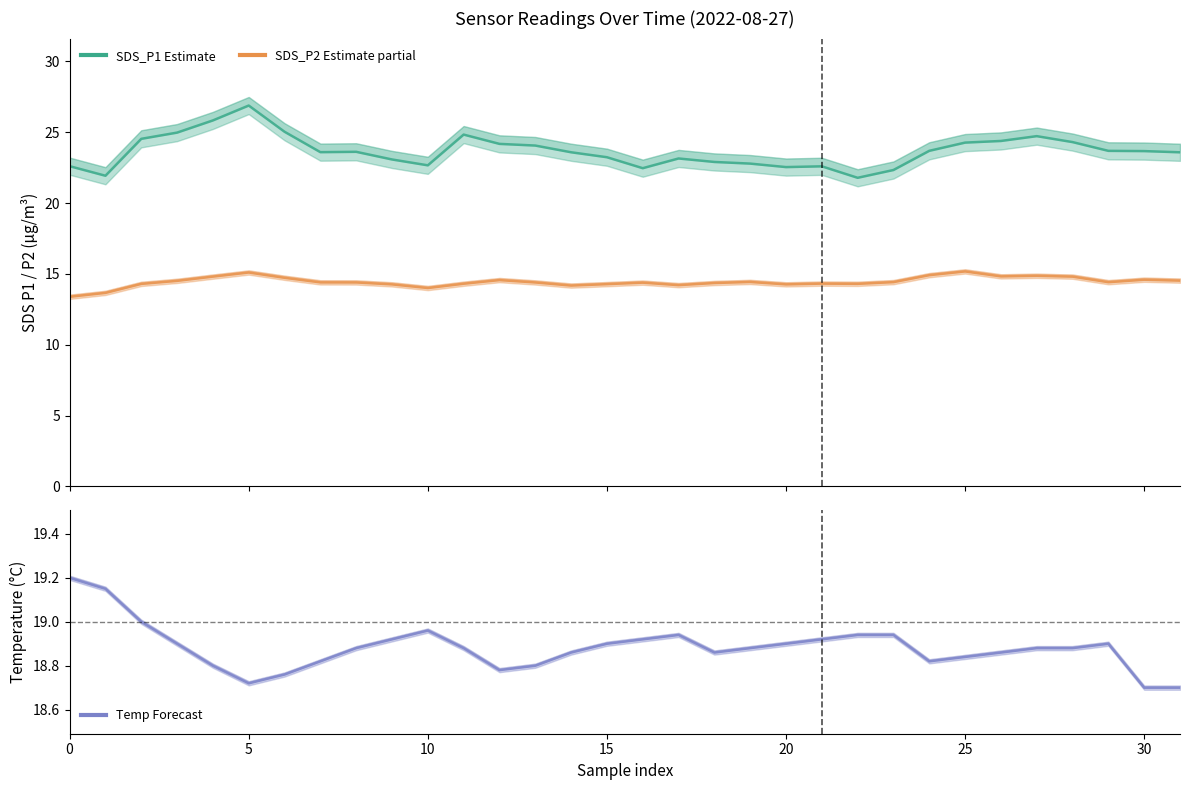

What is the difference between the SDS_P2 (Estimate partial) values at 30 and 10?

0.7